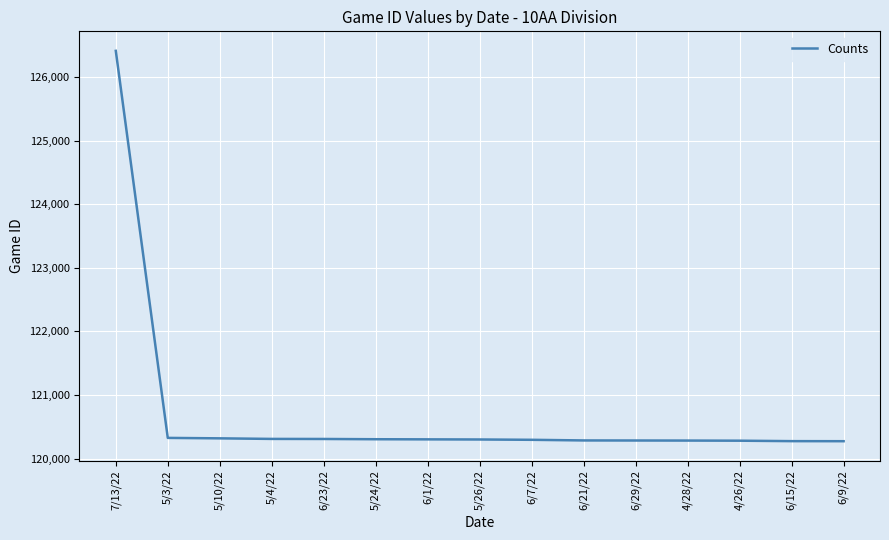

Where is the data nearest to the value 123341?

5/3/22